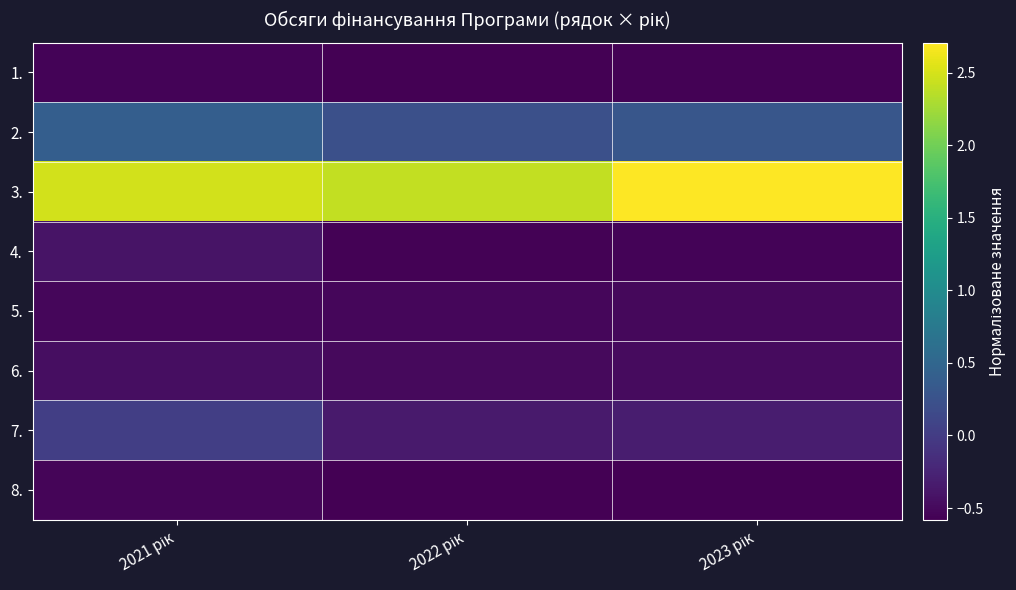

Reading right to left, what are all the values shown in this chart?

1.: 2023 рік=-0.6	2022 рік=-0.6	2021 рік=-0.5
2.: 2023 рік=0.3	2022 рік=0.2	2021 рік=0.4
3.: 2023 рік=2.7	2022 рік=2.4	2021 рік=2.5
4.: 2023 рік=-0.6	2022 рік=-0.6	2021 рік=-0.4
5.: 2023 рік=-0.5	2022 рік=-0.5	2021 рік=-0.5
6.: 2023 рік=-0.5	2022 рік=-0.5	2021 рік=-0.5
7.: 2023 рік=-0.3	2022 рік=-0.3	2021 рік=0.0
8.: 2023 рік=-0.6	2022 рік=-0.6	2021 рік=-0.5